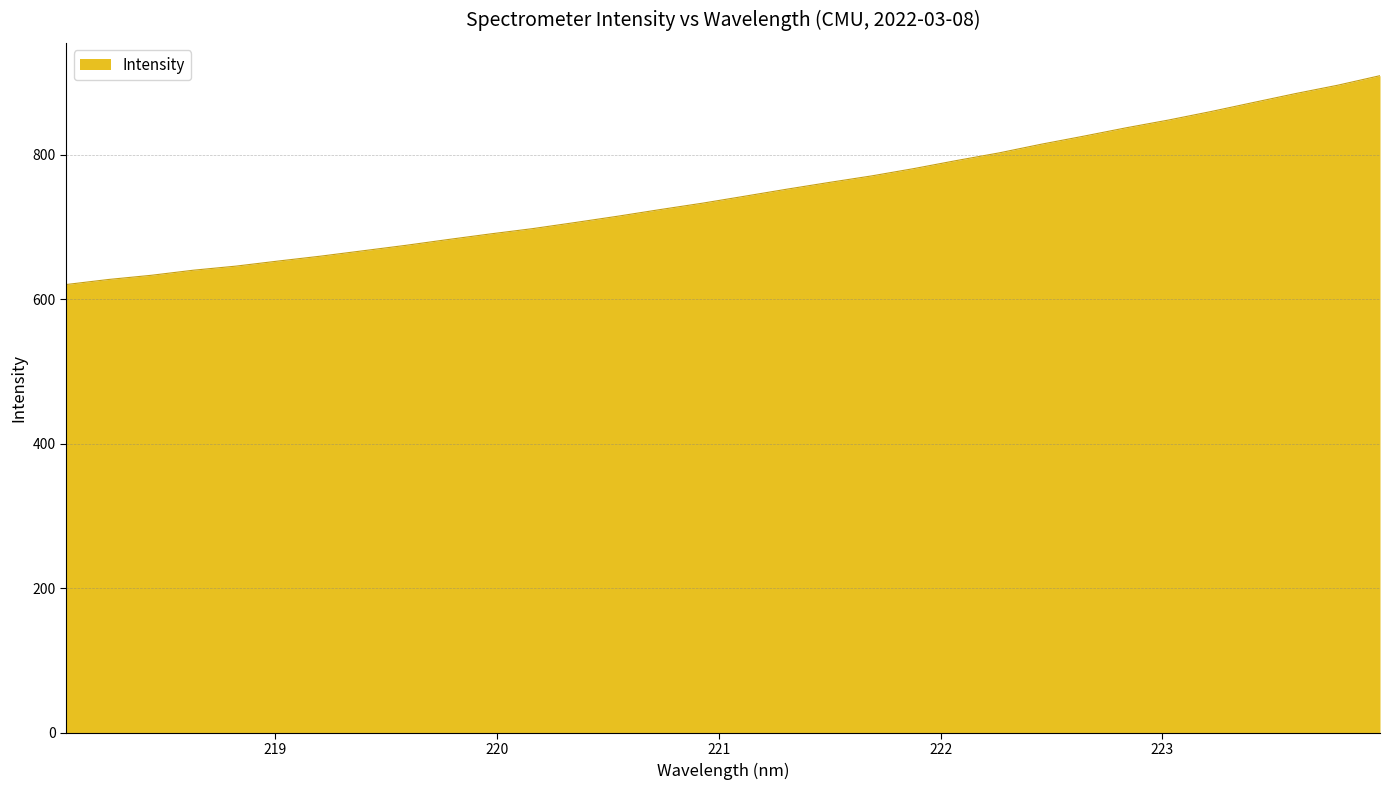

What is the greatest value displayed?

909.2